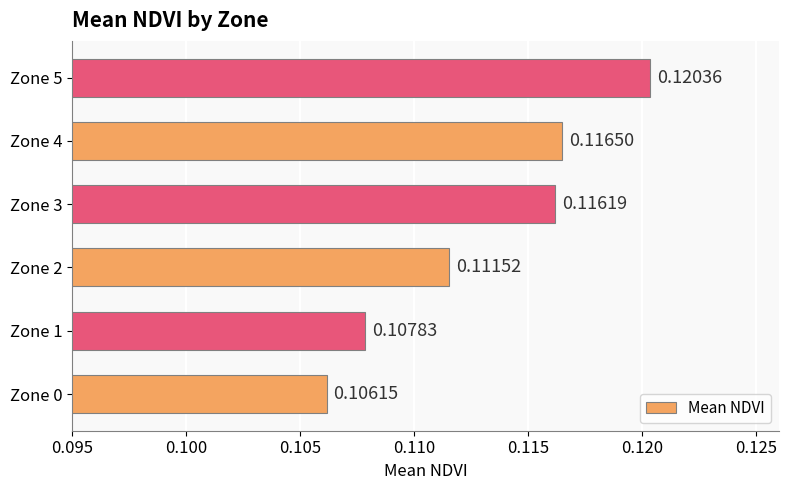

Rank the categories by value from highest to lowest.

Zone 5, Zone 4, Zone 3, Zone 2, Zone 1, Zone 0